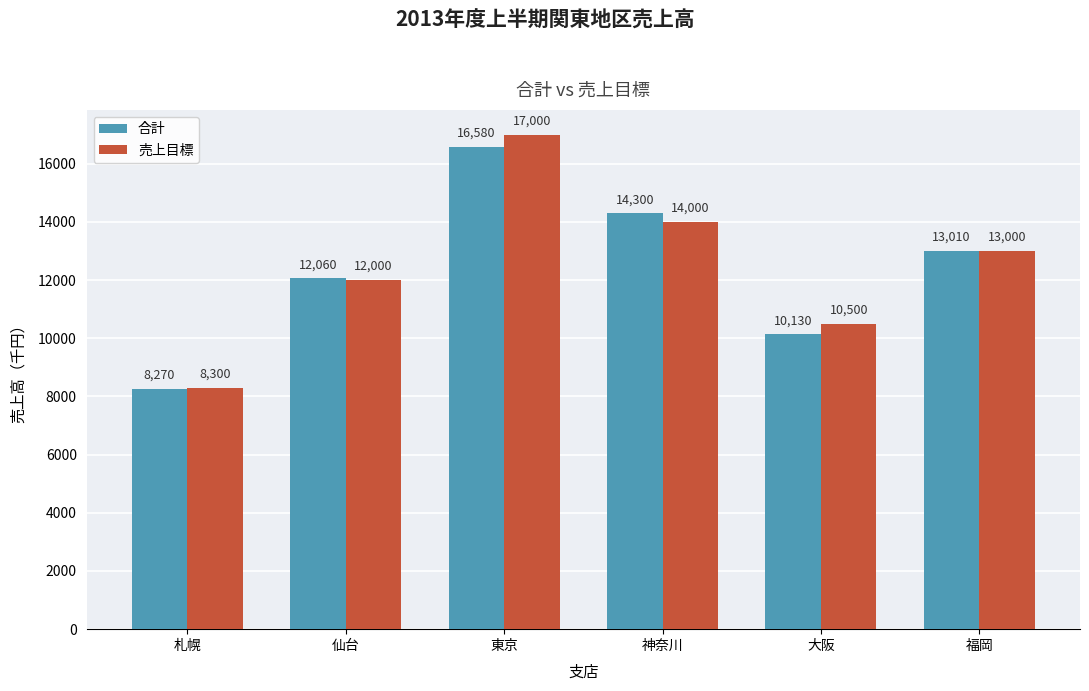

Where is 売上目標 nearest to the value 12650?

福岡